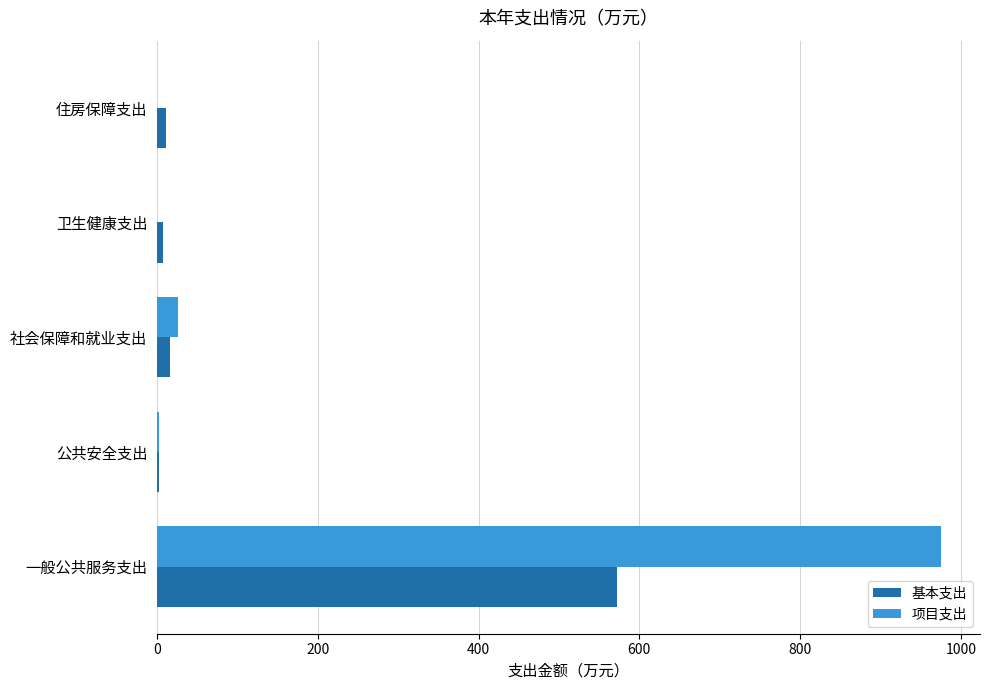

What is the sum of all 项目支出 values?

1003.5